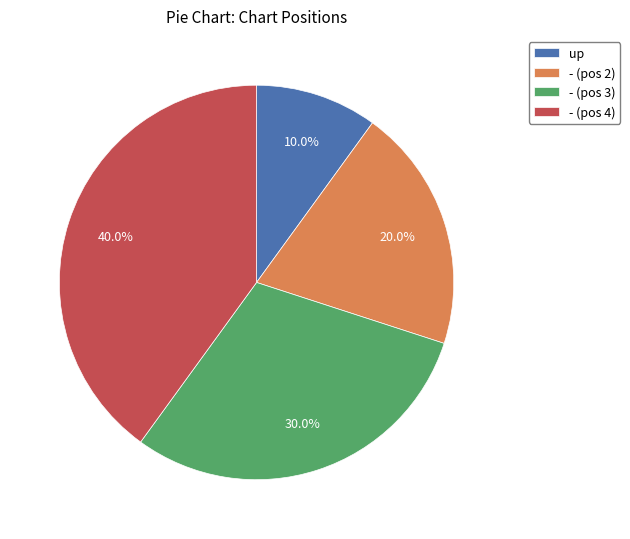

Is there a majority slice in this chart?

No